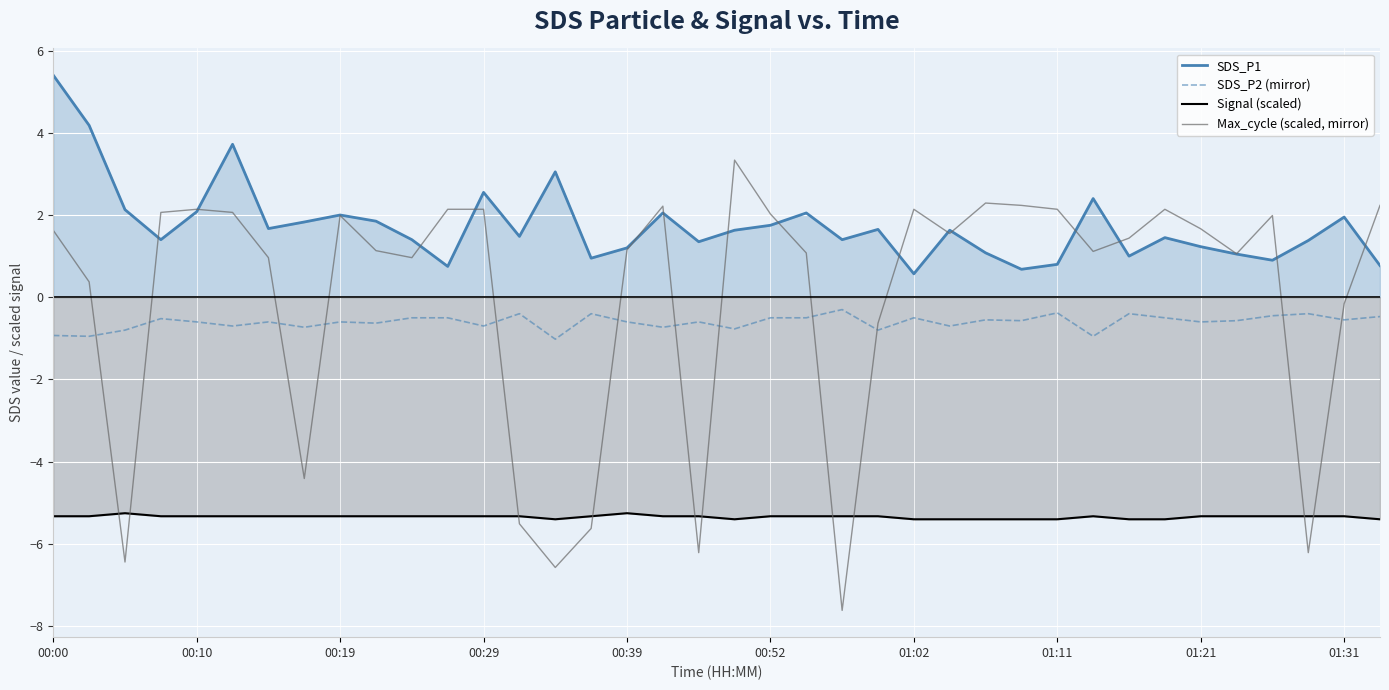

True or false: Max_cycle (scaled, mirror) has a value of 1.6 at 00:00.

True